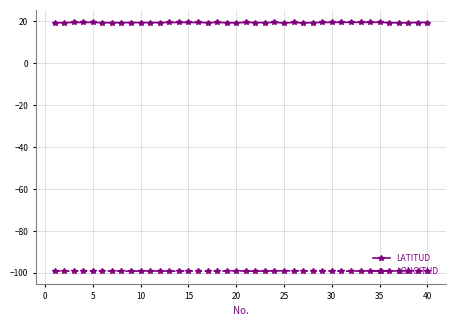

Is this an area chart (filled region under the line)?

No